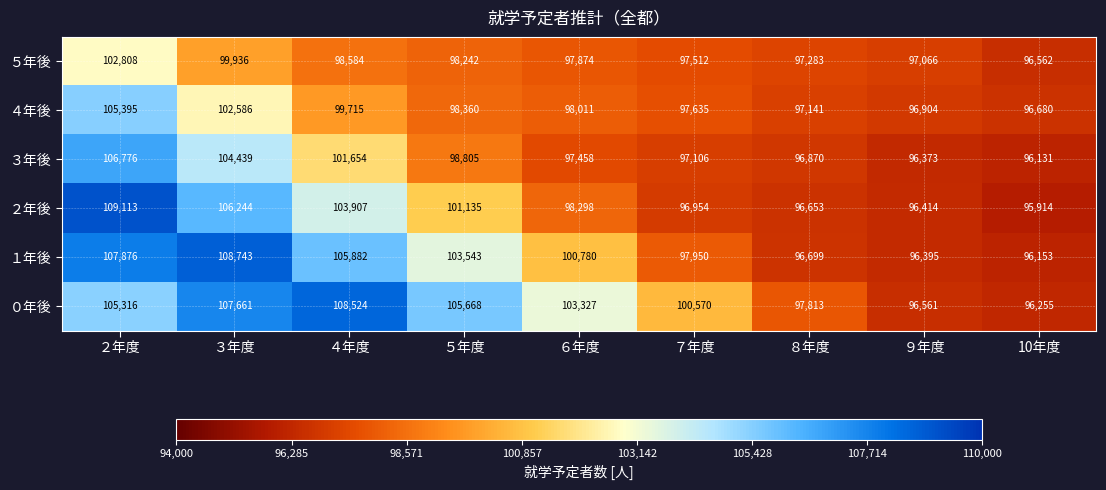

What is the difference between the second highest and minimum values in the ５年後 series?

3374